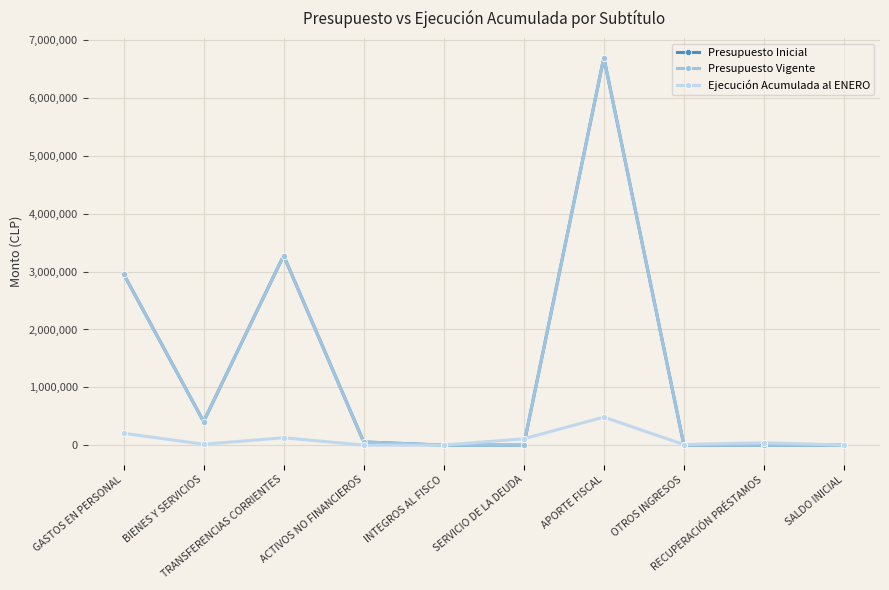

Which series changed the most between ACTIVOS NO FINANCIEROS and APORTE FISCAL?

Presupuesto Inicial